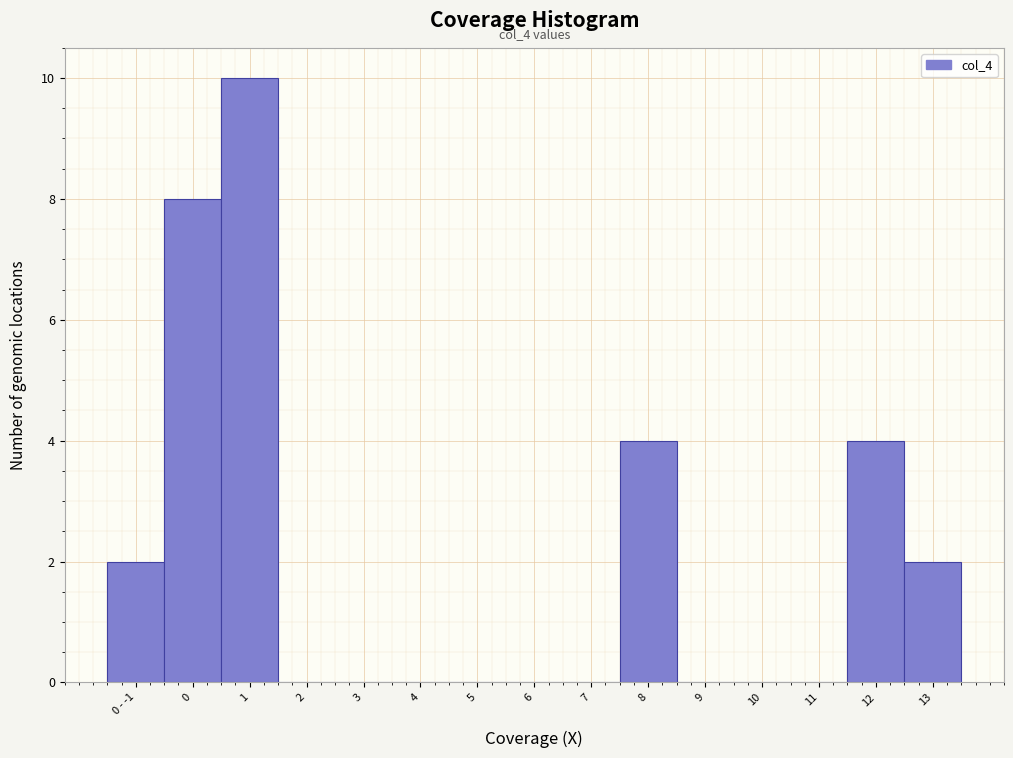

Reading left to right, what are all the values shown in this chart?

0 - -1=2	0=8	1=10	2=0	3=0	4=0	5=0	6=0	7=0	8=4	9=0	10=0	11=0	12=4	13=2